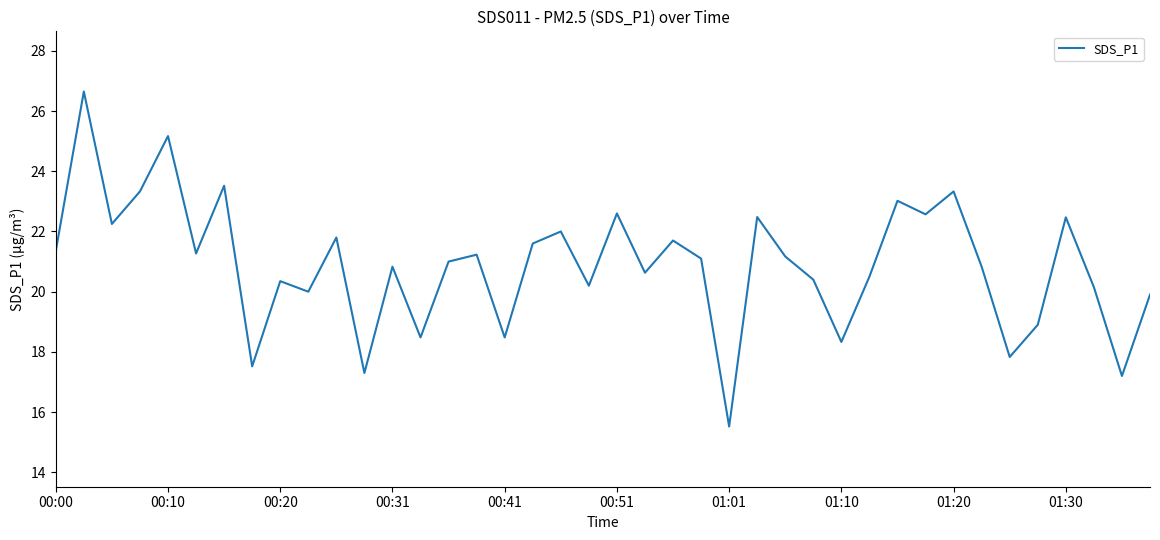

True or false: the data has more than 1 interior local peaks.

True